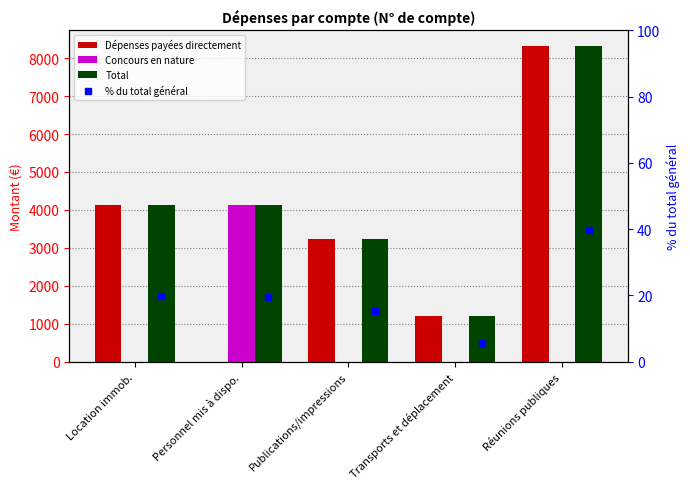

Which series has the widest spread of values?

Dépenses payées directement